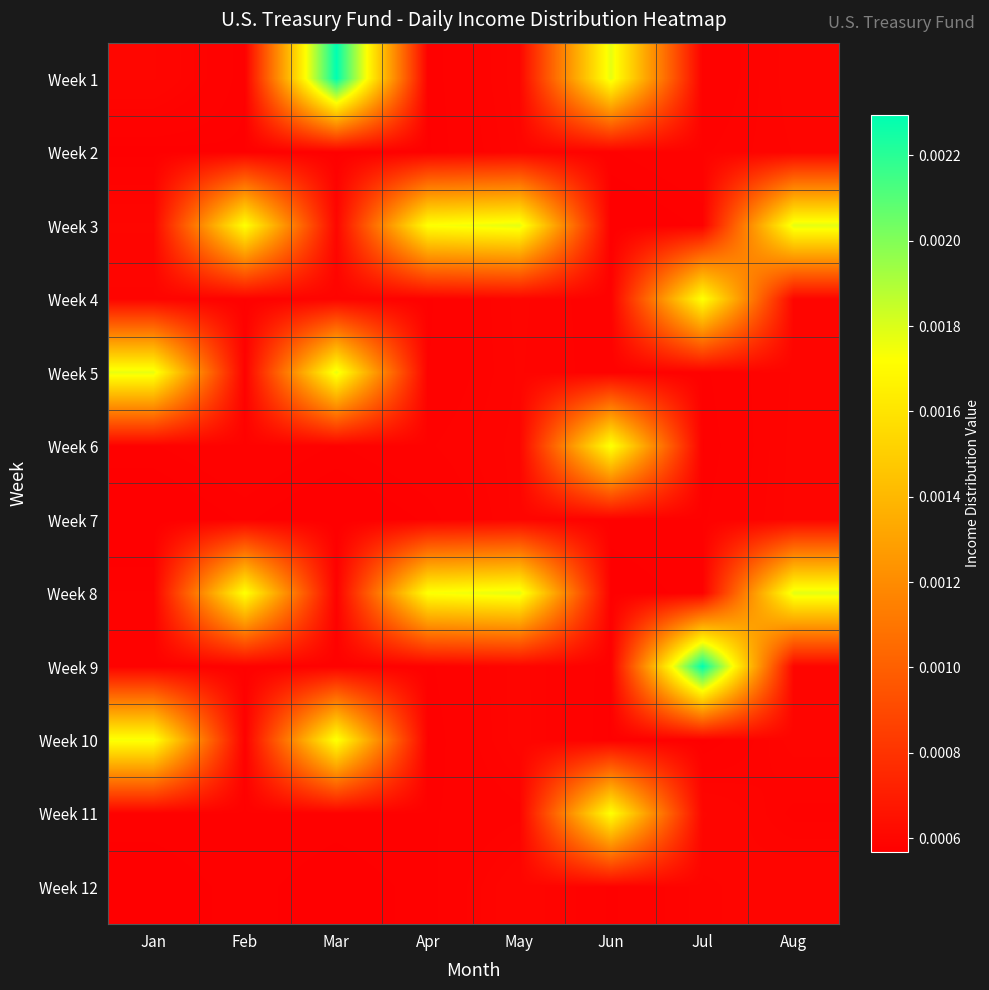

Reading left to right, extract all data points from this chart.

Week 1: Jan=0.0	Feb=0.0	Mar=0.0	Apr=0.0	May=0.0	Jun=0.0	Jul=0.0	Aug=0.0
Week 2: Jan=0.0	Feb=0.0	Mar=0.0	Apr=0.0	May=0.0	Jun=0.0	Jul=0.0	Aug=0.0
Week 3: Jan=0.0	Feb=0.0	Mar=0.0	Apr=0.0	May=0.0	Jun=0.0	Jul=0.0	Aug=0.0
Week 4: Jan=0.0	Feb=0.0	Mar=0.0	Apr=0.0	May=0.0	Jun=0.0	Jul=0.0	Aug=0.0
Week 5: Jan=0.0	Feb=0.0	Mar=0.0	Apr=0.0	May=0.0	Jun=0.0	Jul=0.0	Aug=0.0
Week 6: Jan=0.0	Feb=0.0	Mar=0.0	Apr=0.0	May=0.0	Jun=0.0	Jul=0.0	Aug=0.0
Week 7: Jan=0.0	Feb=0.0	Mar=0.0	Apr=0.0	May=0.0	Jun=0.0	Jul=0.0	Aug=0.0
Week 8: Jan=0.0	Feb=0.0	Mar=0.0	Apr=0.0	May=0.0	Jun=0.0	Jul=0.0	Aug=0.0
Week 9: Jan=0.0	Feb=0.0	Mar=0.0	Apr=0.0	May=0.0	Jun=0.0	Jul=0.0	Aug=0.0
Week 10: Jan=0.0	Feb=0.0	Mar=0.0	Apr=0.0	May=0.0	Jun=0.0	Jul=0.0	Aug=0.0
Week 11: Jan=0.0	Feb=0.0	Mar=0.0	Apr=0.0	May=0.0	Jun=0.0	Jul=0.0	Aug=0.0
Week 12: Jan=0.0	Feb=0.0	Mar=0.0	Apr=0.0	May=0.0	Jun=0.0	Jul=0.0	Aug=0.0